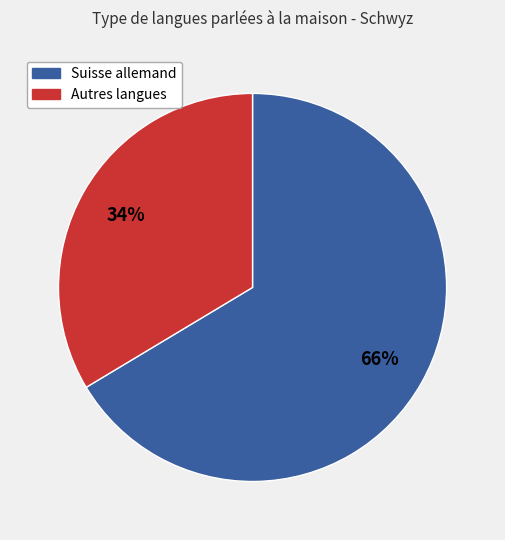

How many segments does this pie chart have?

2